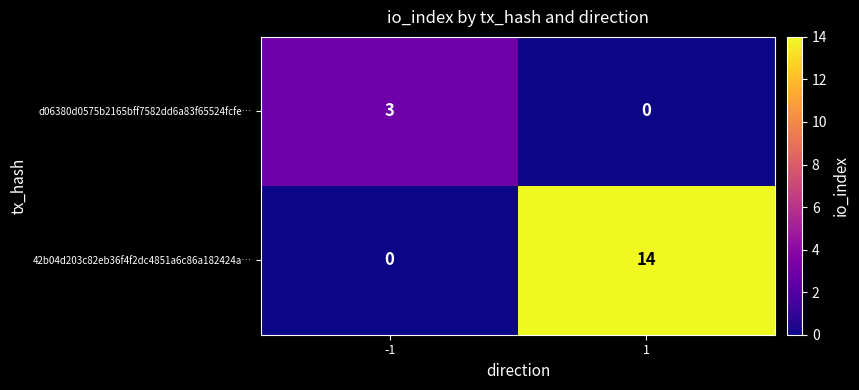

The value of 42b04d203c82eb36f4f2dc4851a6c86a182424a… at 1 is 14. True or false?

True